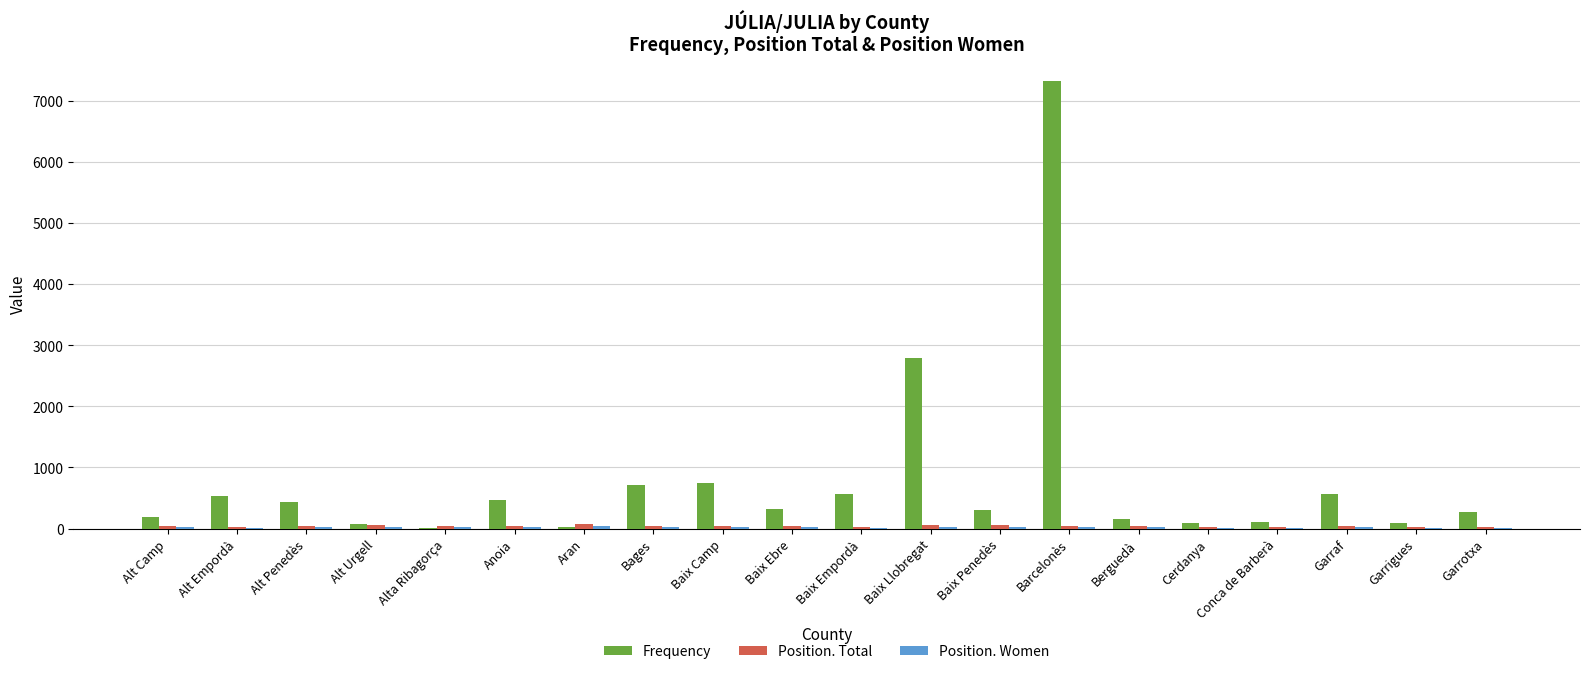

At which category does the chart reach its peak across all series?

Barcelonès